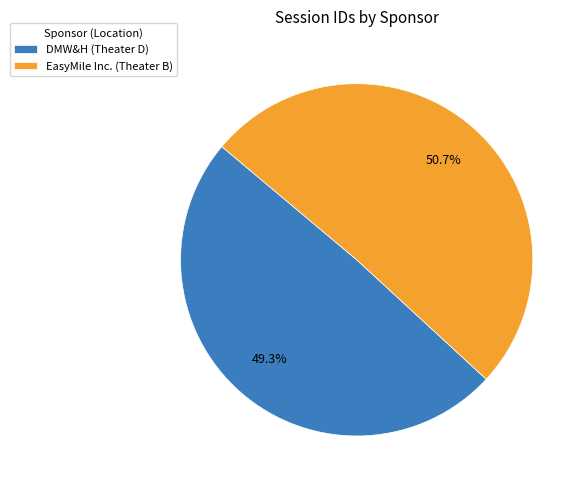

How many slices are in this pie chart?

2